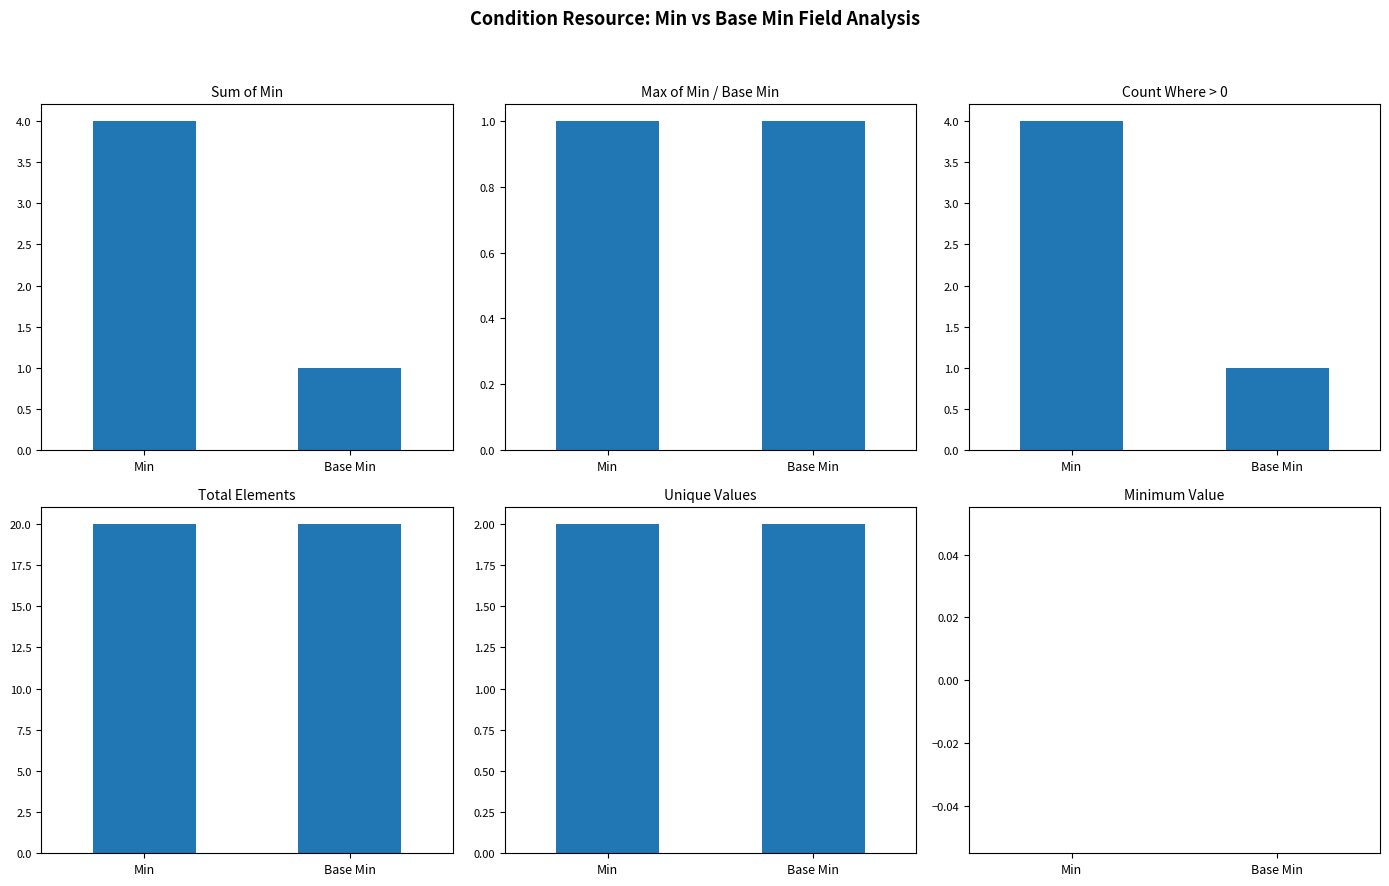

At how many categories does at least one series exceed 18?

2